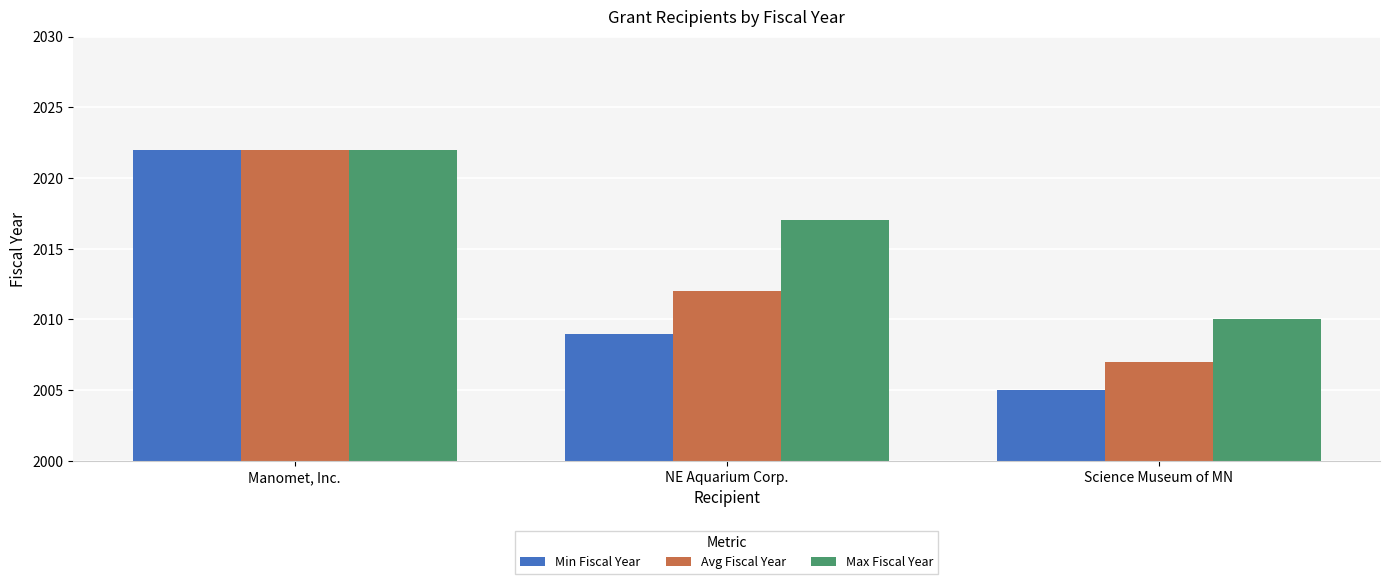

How many bars are there in each group?

3